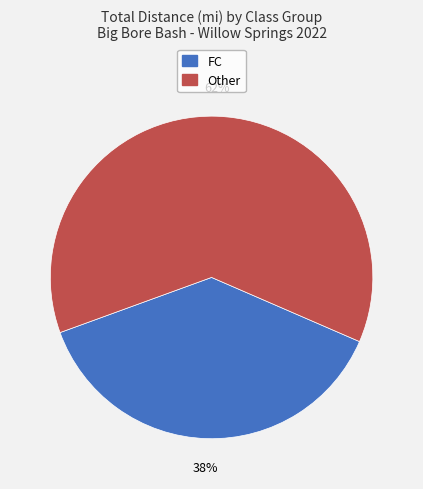

Does any single category account for the majority?

Yes